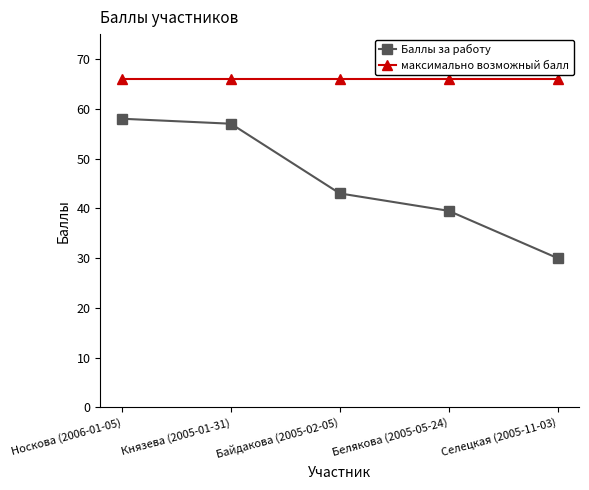

What is the minimum value shown in the chart?

30.0